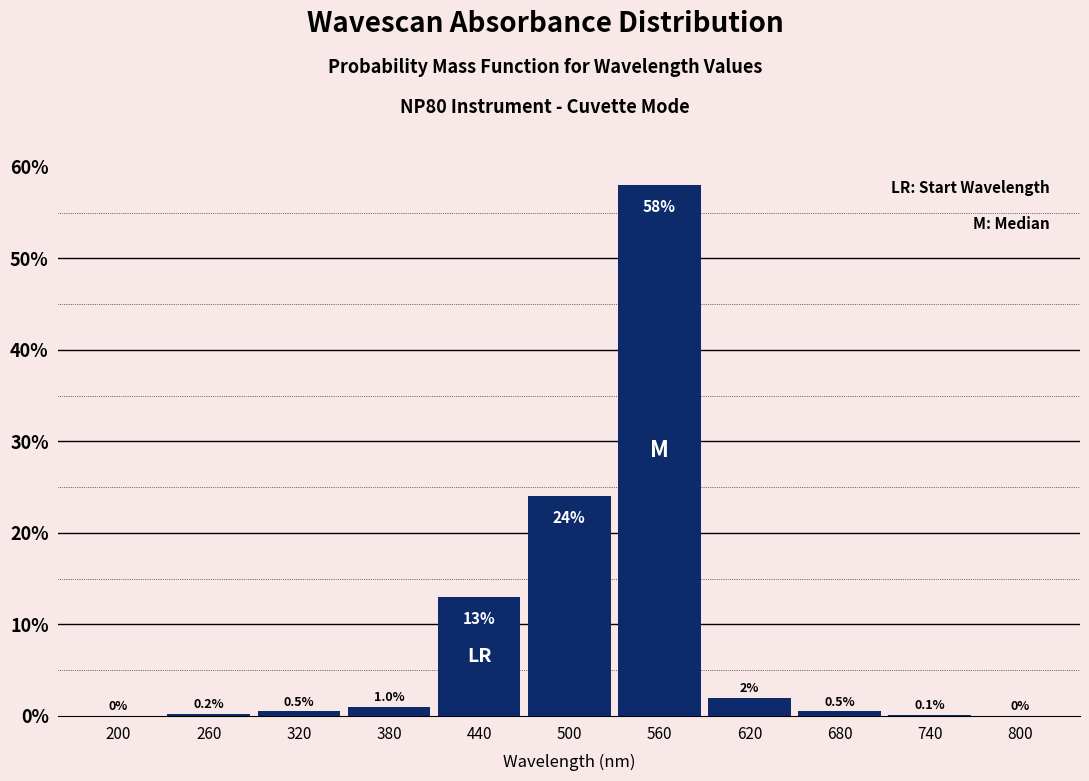

Reading left to right, list all the values displayed in this chart.

200=0.0	260=0.2	320=0.5	380=1.0	440=13.0	500=24.0	560=58.0	620=2.0	680=0.5	740=0.1	800=0.0